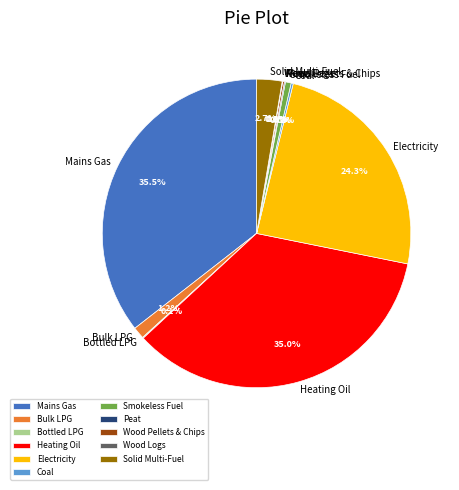

To the nearest percent, what is the difference between the largest and smallest slice percentages?

35%